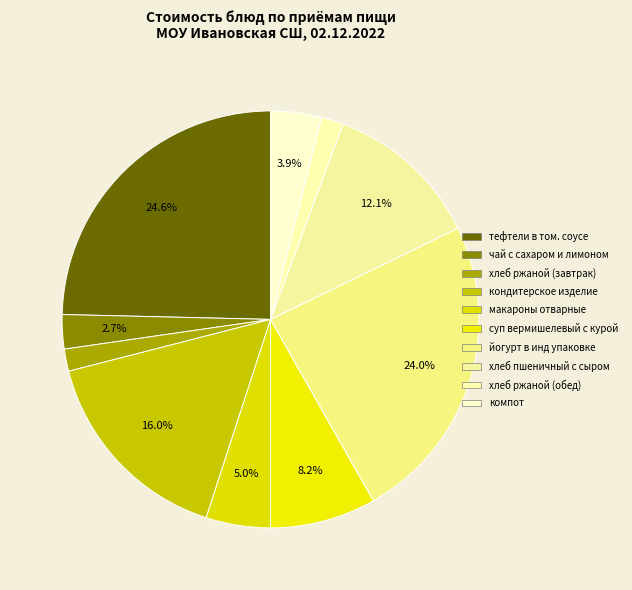

True or false: тефтели в том. соусе accounts for 25% of the total.

True